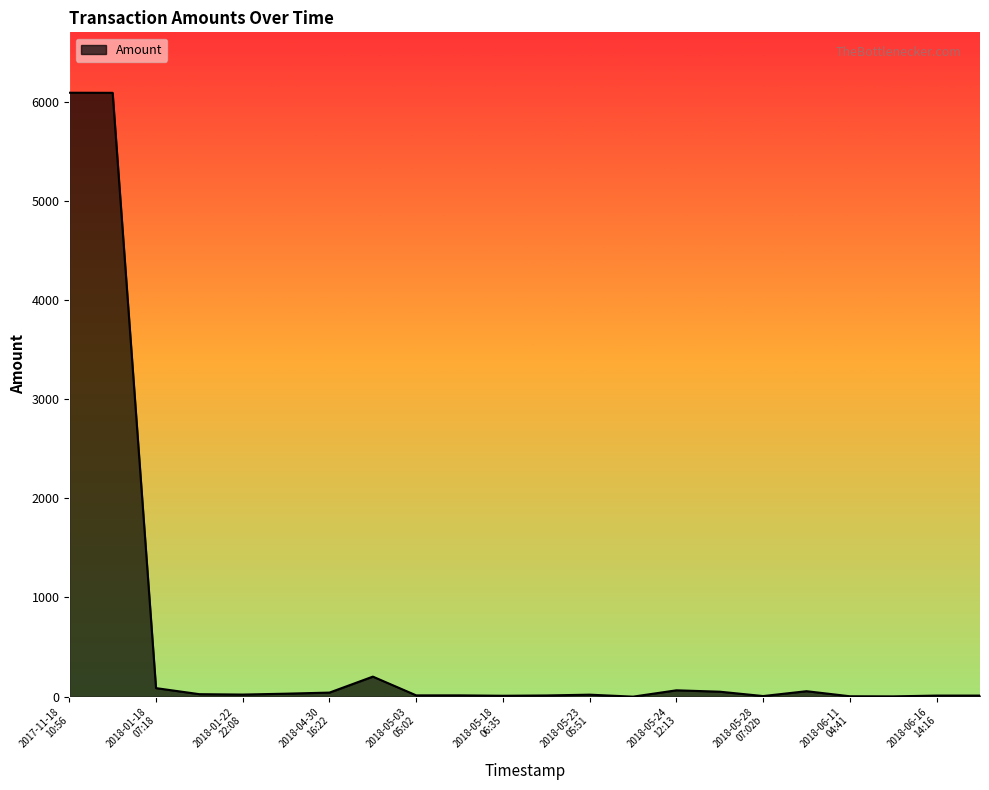

What is the greatest value displayed?

6090.0